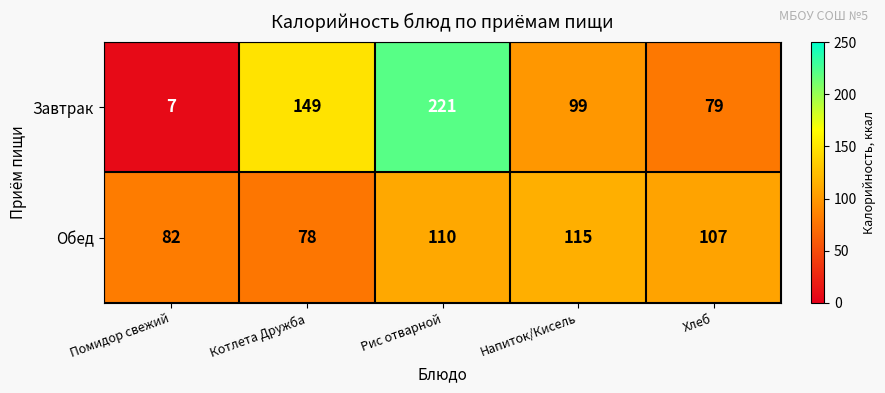

What is the difference between the highest and lowest values at Напиток/Кисель?

16